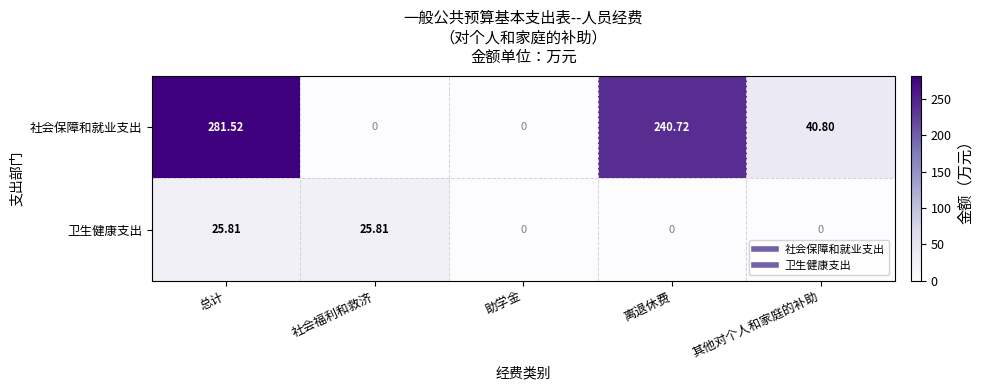

Is the value of 社会保障和就业支出 at 其他对个人和家庭的补助 greater than the value of 卫生健康支出 at 社会福利和救济?

Yes